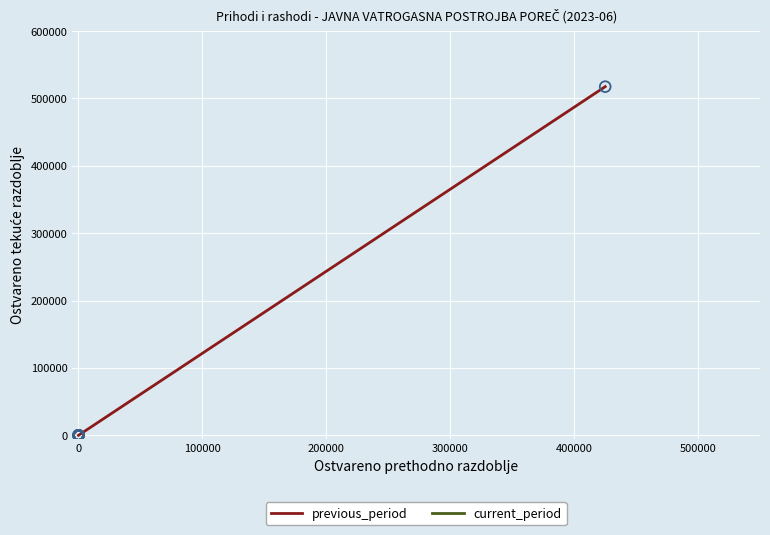

What is the greatest value displayed?

517457.9